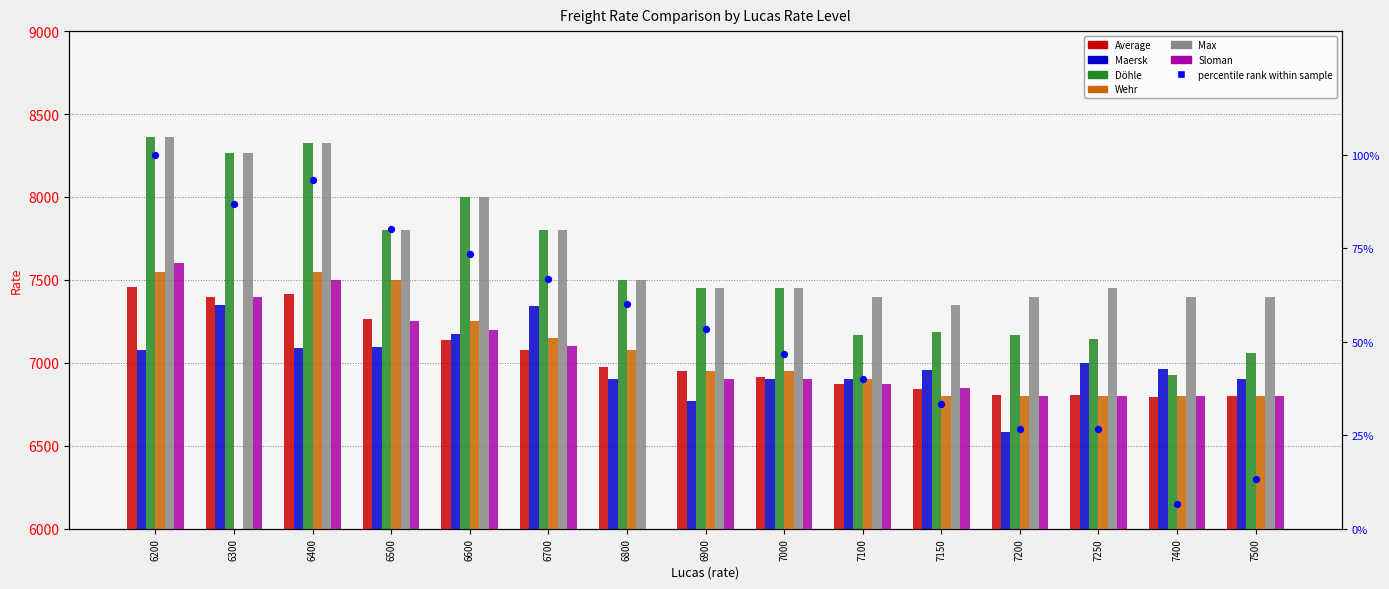

Which series reaches the minimum Y coordinate?

Maersk